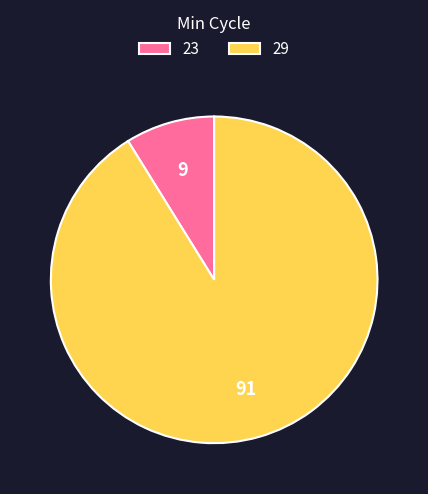

Which slice is the smallest?

23